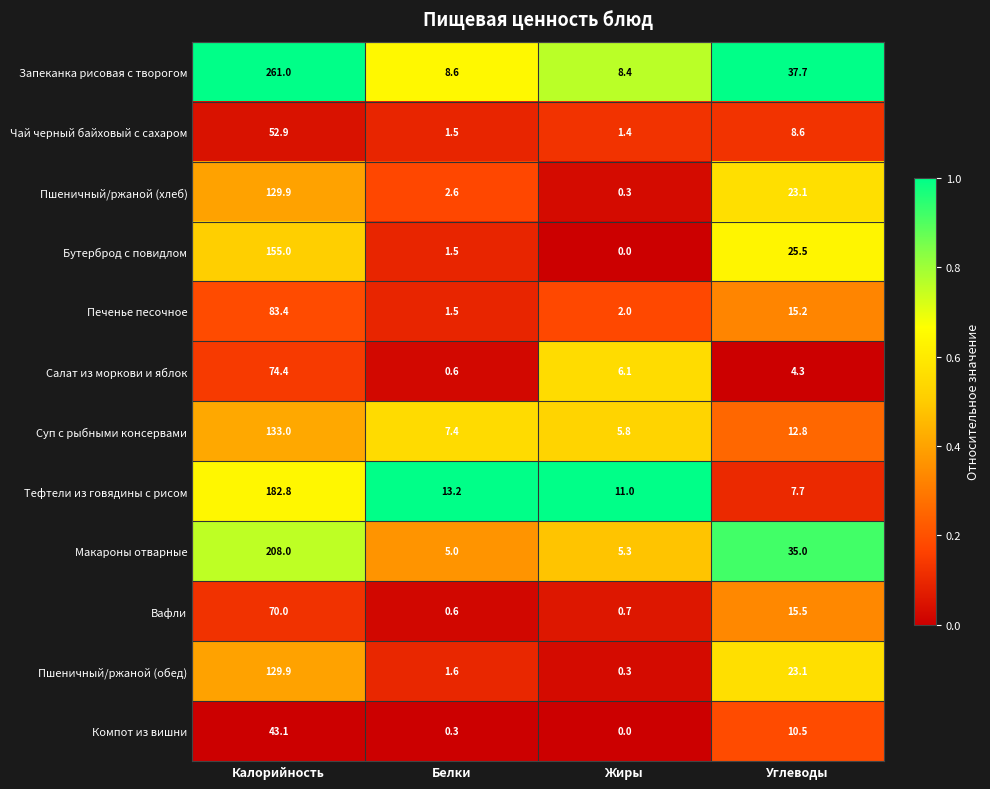

At how many categories does at least one series exceed 0?

4